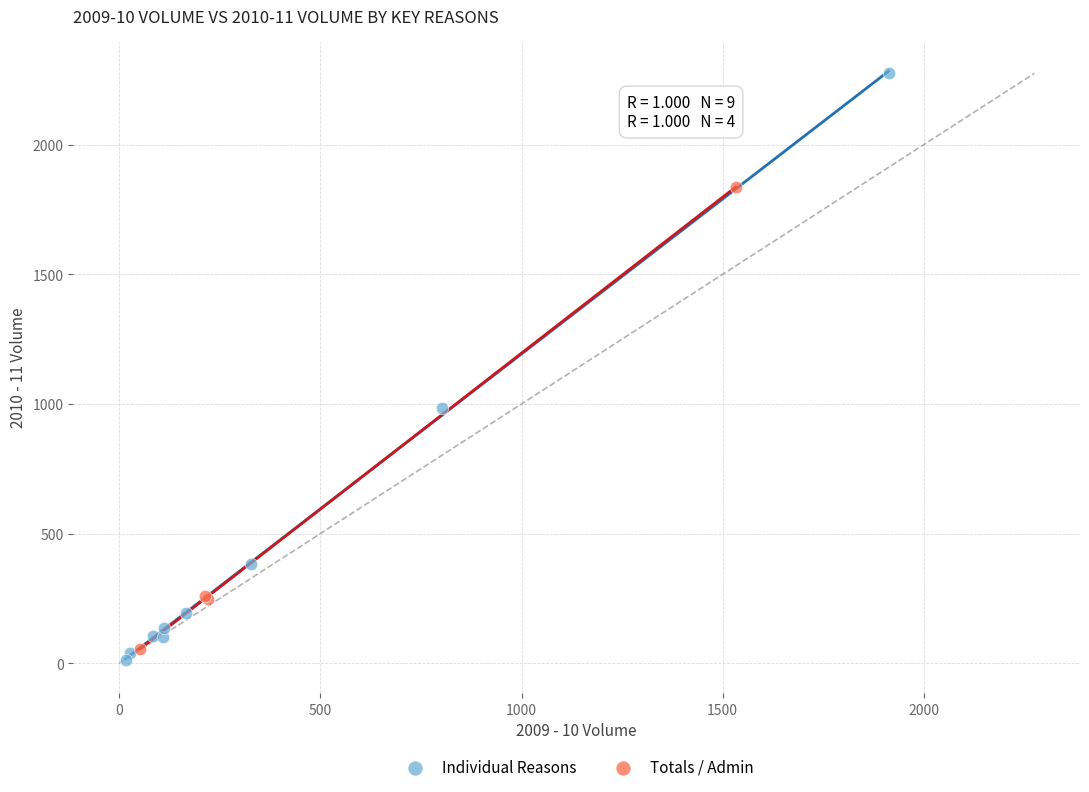

Which series contains the highest Y value?

Individual Reasons